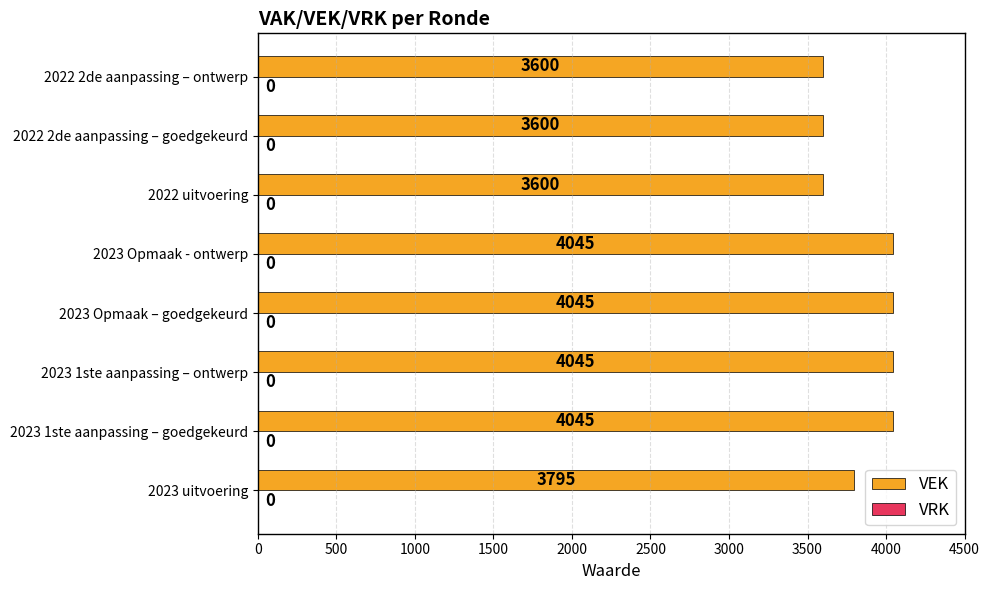

What is the greatest value displayed?

4045